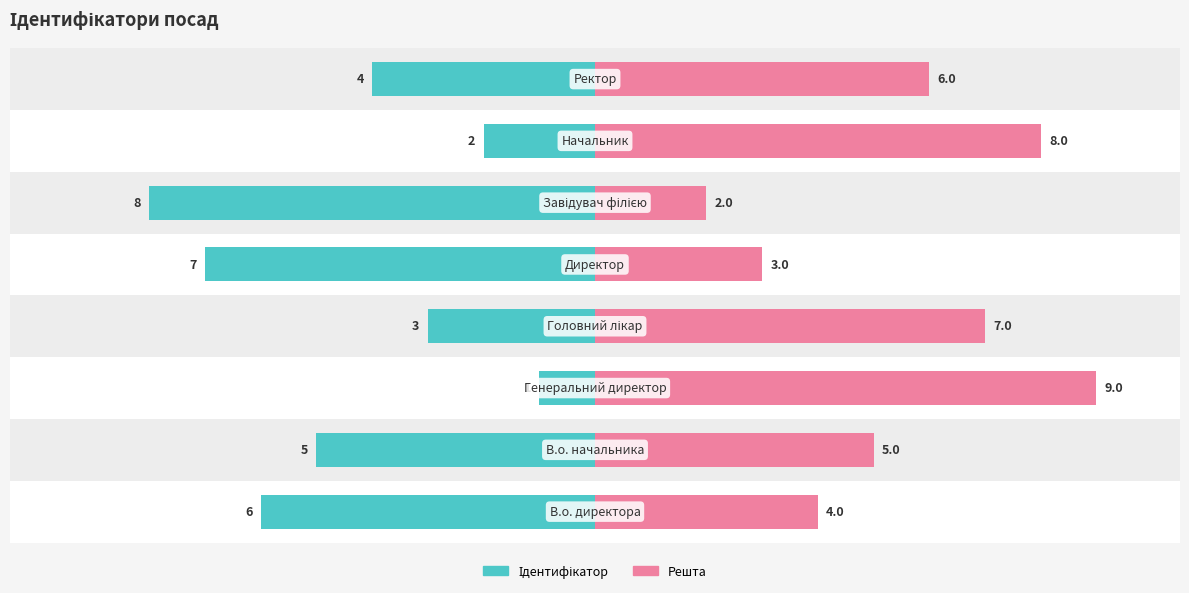

Which series changed the most between 0 and 5?

Ідентифікатор